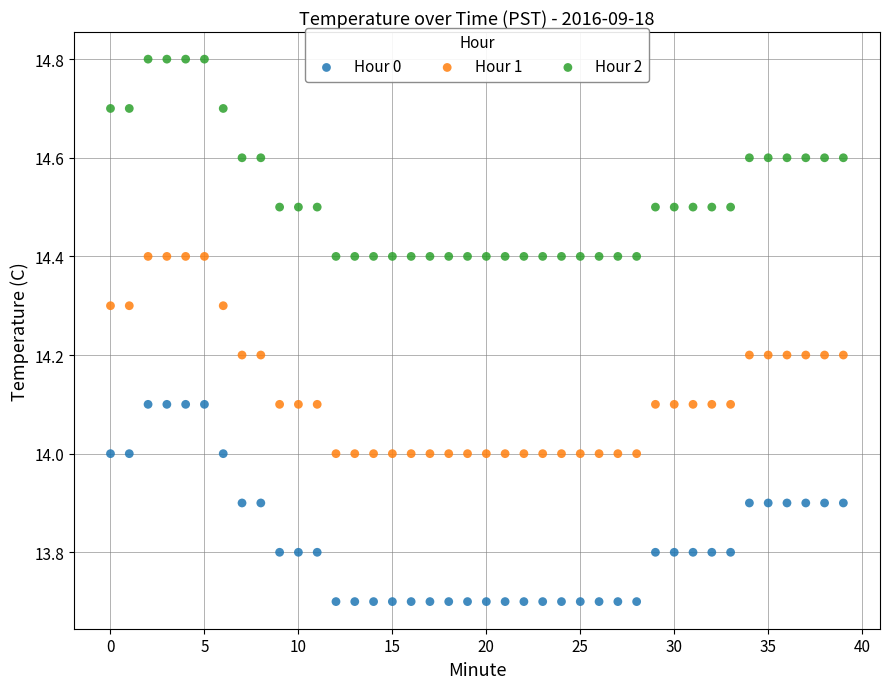

Which series contains the highest Y value?

Hour 2